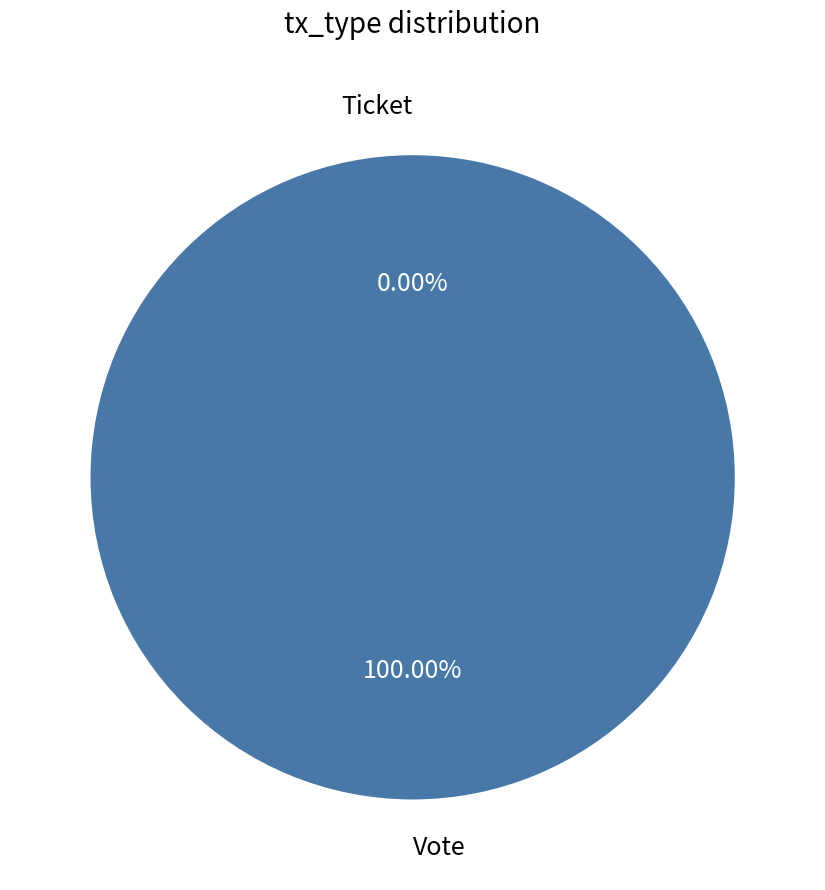

Which category has the smallest portion of the pie?

Ticket